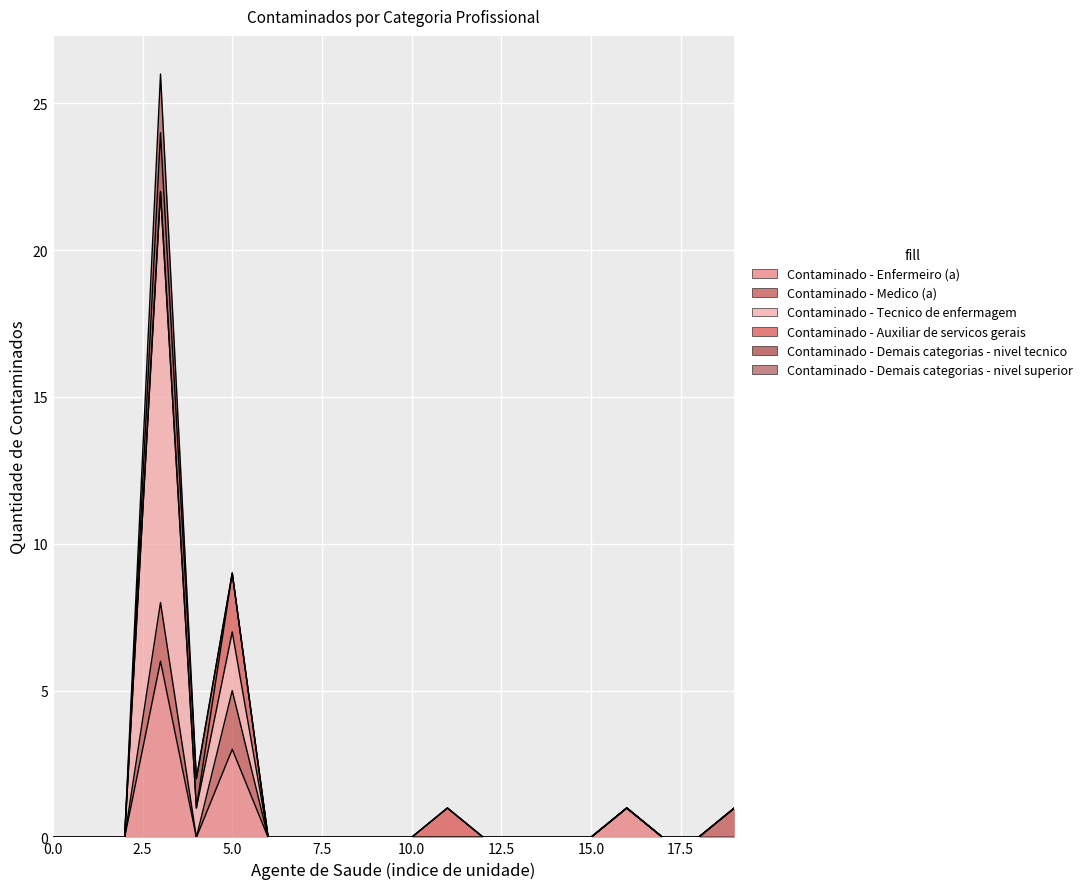

The Contaminado - Medico (a) series shows 0 at 0. True or false?

True